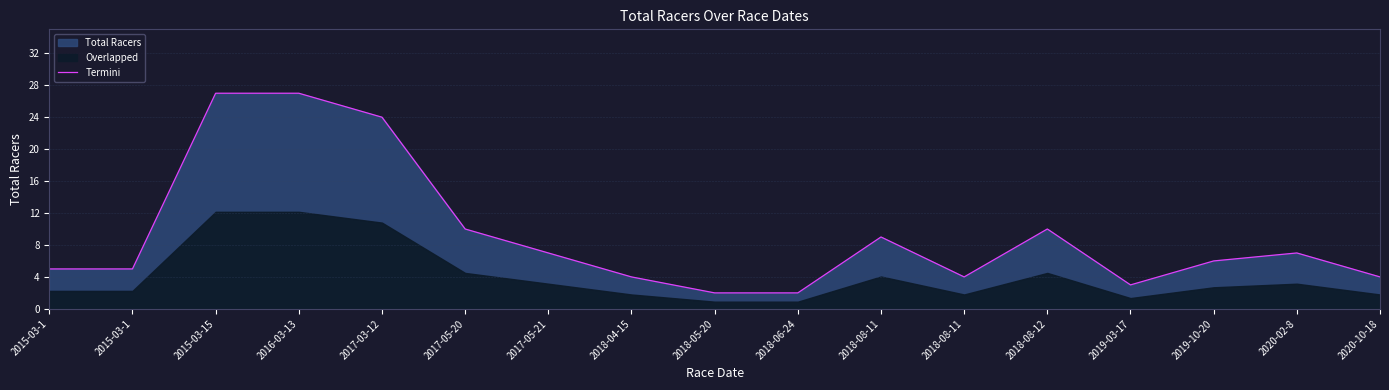

Reading right to left, list all the values displayed in this chart.

4	7	6	3	10	4	9	2	2	4	7	10	24	27	27	5	5